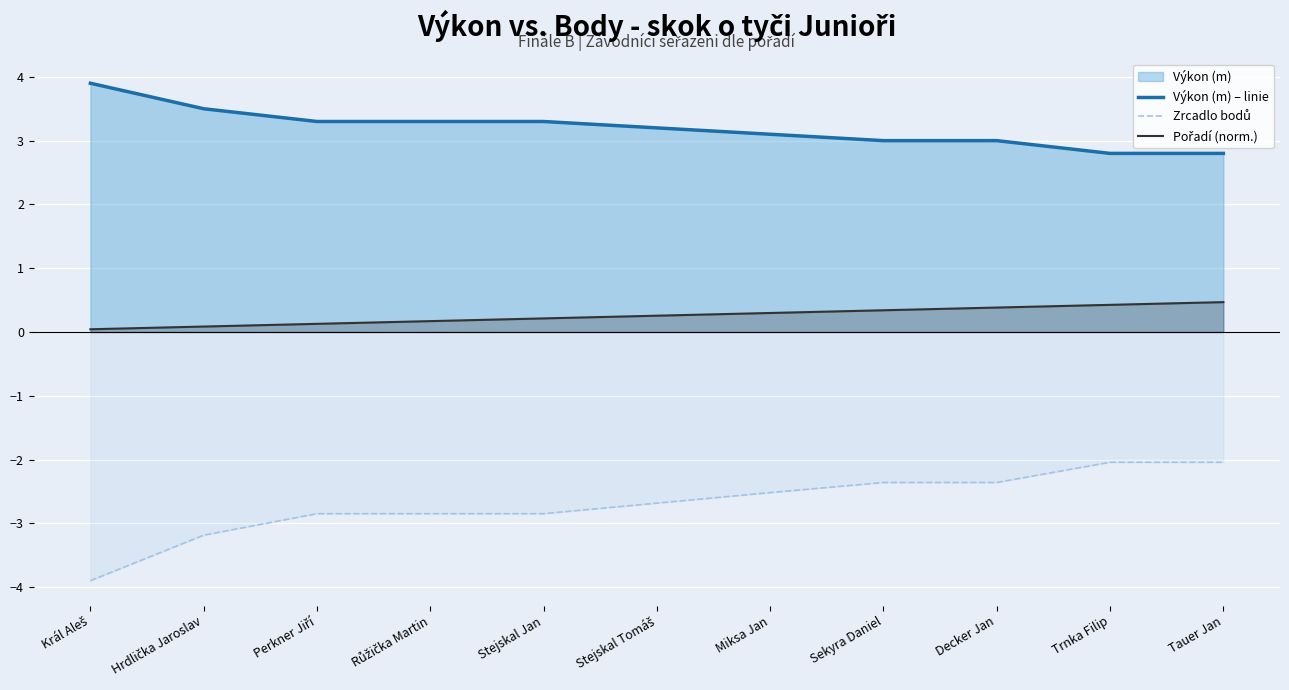

How many lines are shown in the chart?

3